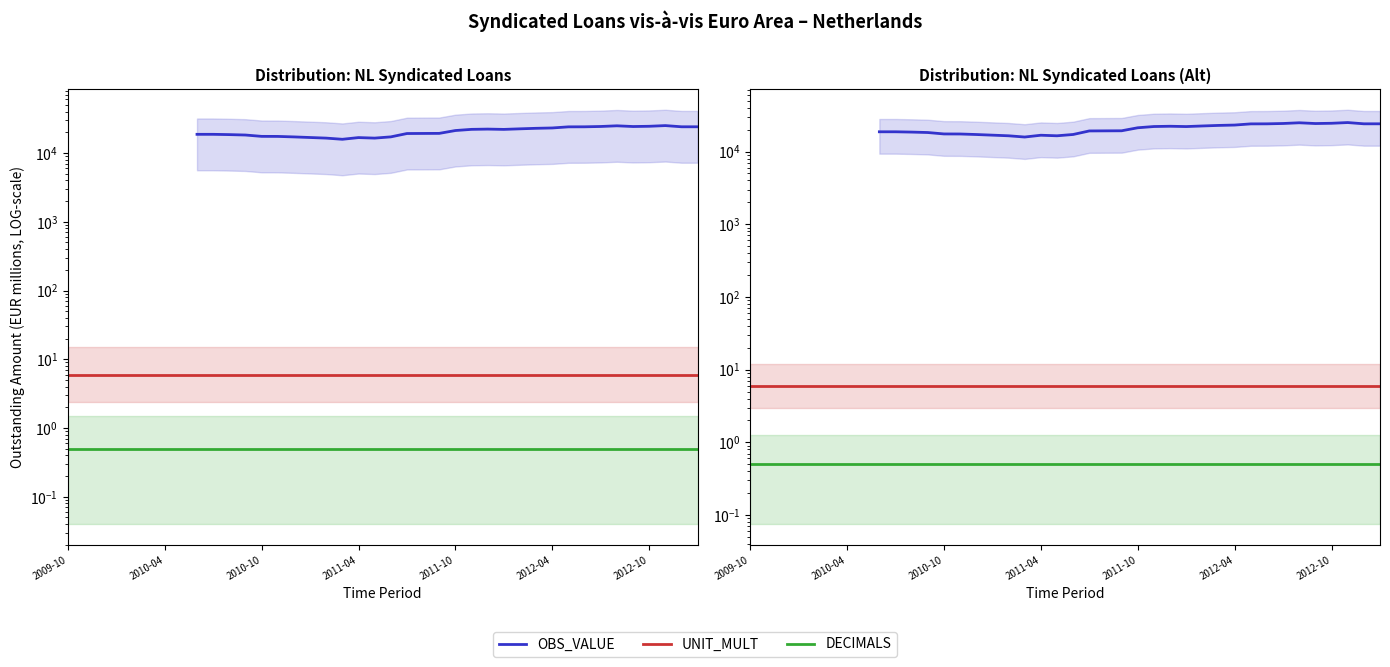

Which has a higher value, 27 or 30?

30